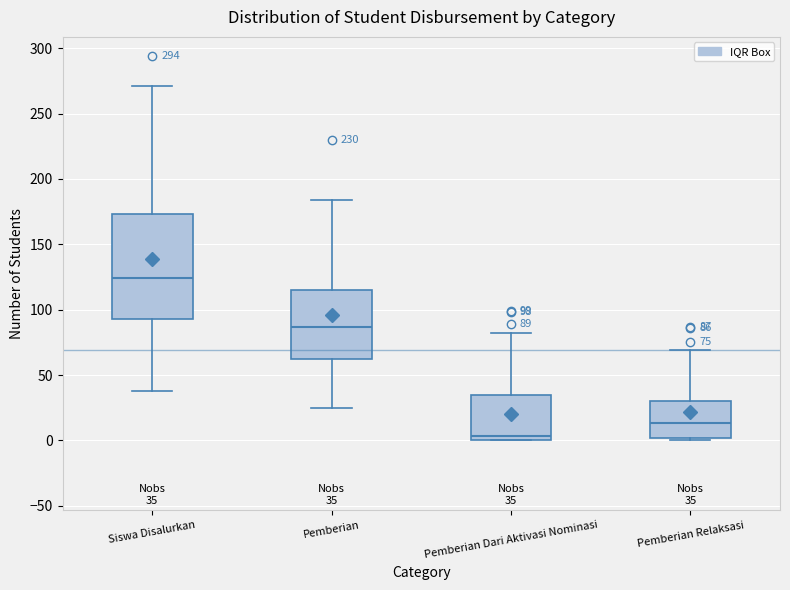

Which box is the tallest, from its lower edge to its upper edge?

Siswa Disalurkan